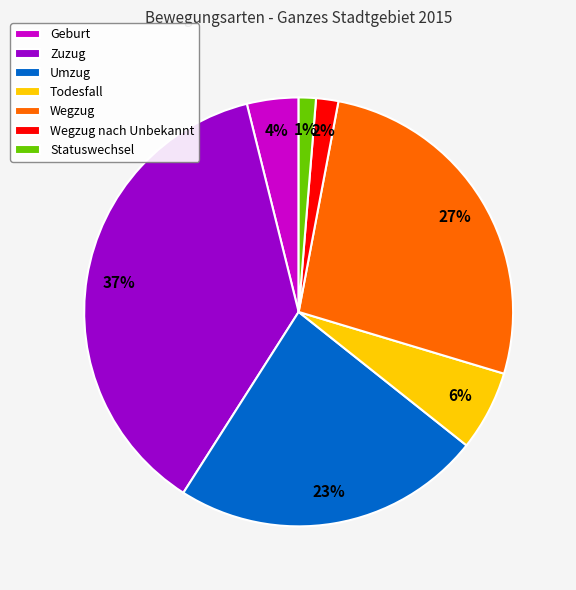

To the nearest percent, what is the combined percentage of Geburt and Todesfall?

10%